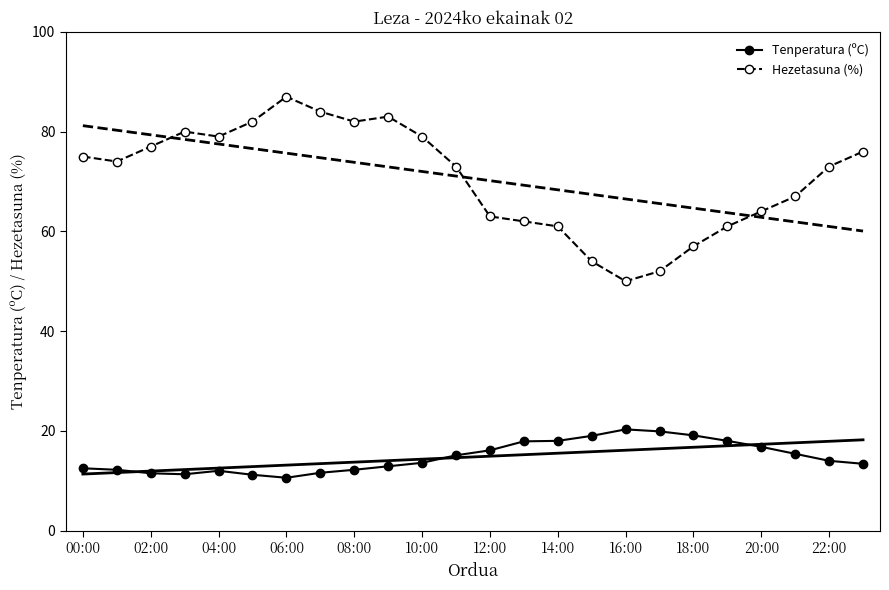

What are all the series names shown in the legend?

Tenperatura (ºC), Hezetasuna (%)